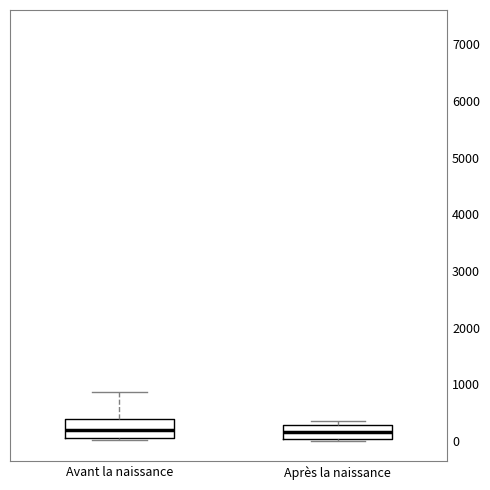

Reading left to right, read every box against the y-axis: the position of its median line, the range the box covers, and the ends of its whiskers. The values are not printed on the chart, so give them approximately, as read against the axis.

Avant la naissance: median 200, box 100 to 400, whiskers 0 to 900
Après la naissance: median 200, box 0 to 300, whiskers 0 (just below the box's lower edge) to 400